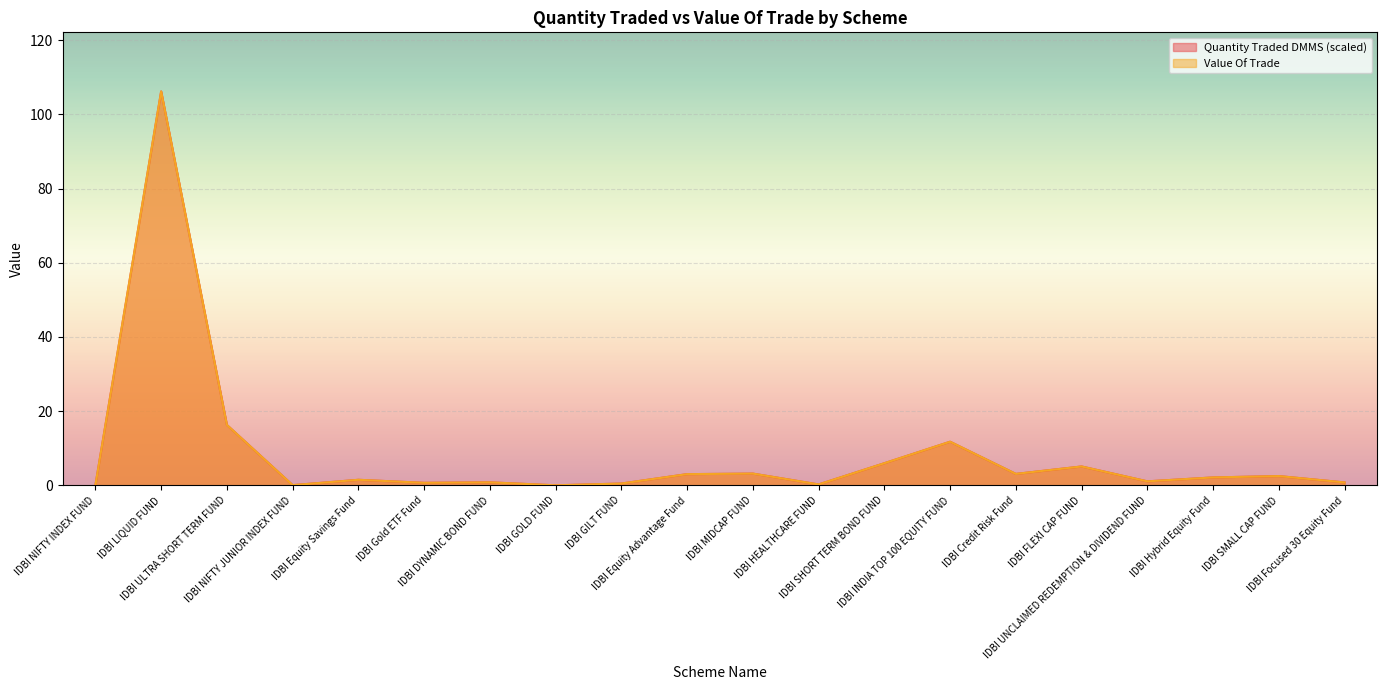

How many interior local valleys does the Quantity Traded DMMS series have?

6